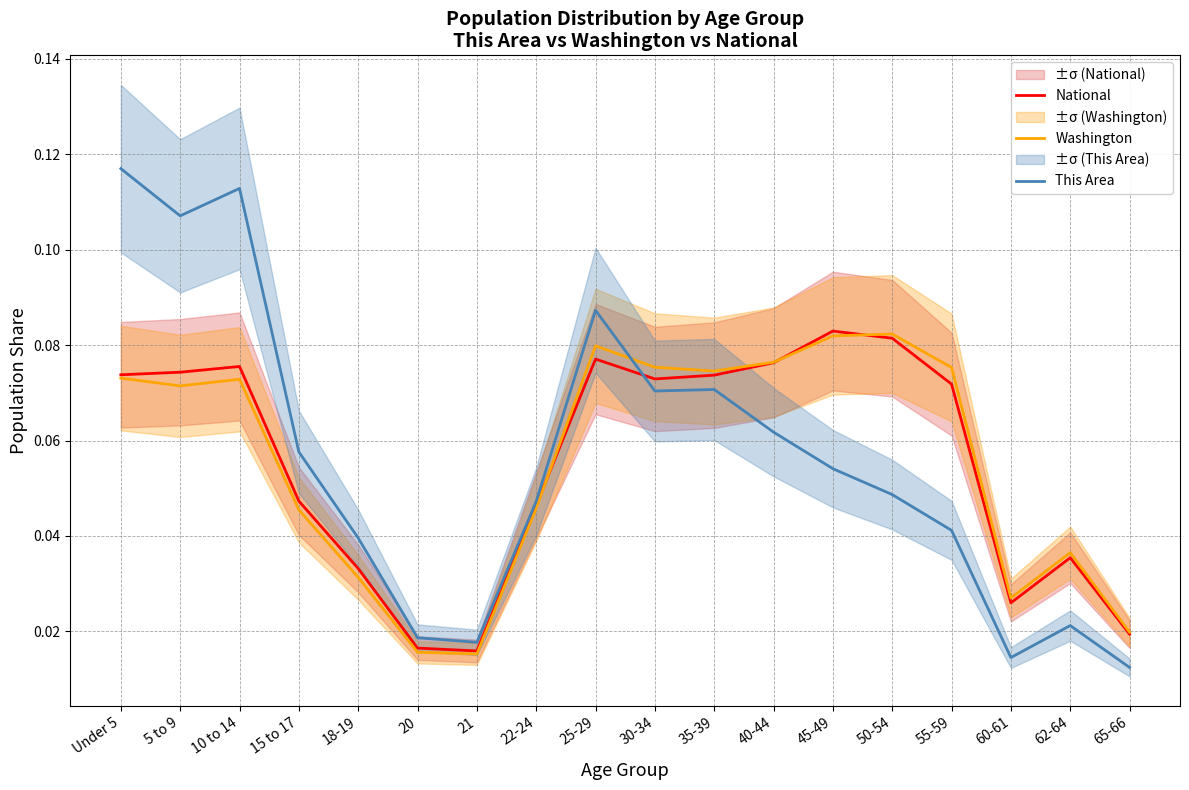

Where is National nearest to the value 0?

21